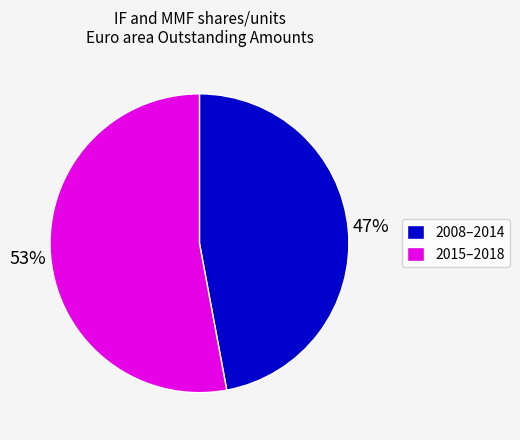

Do 2008–2014 and 2015–2018 together represent more than half of the pie?

Yes